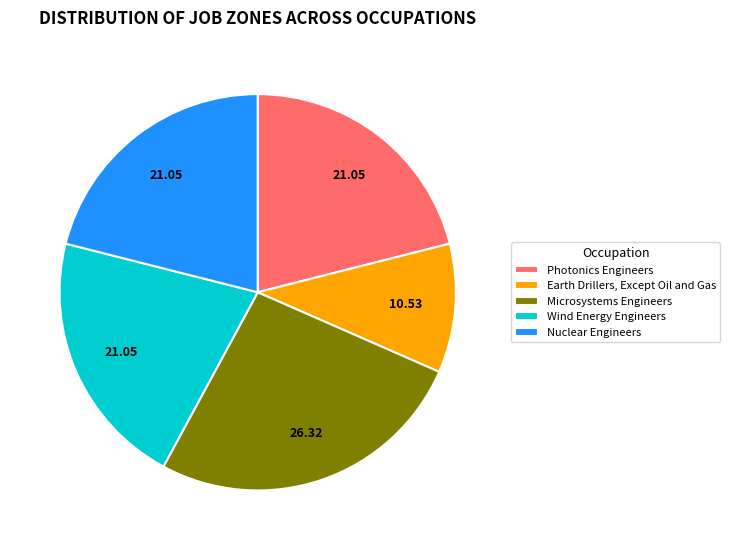

Do Wind Energy Engineers and Microsystems Engineers together represent more than half of the pie?

No